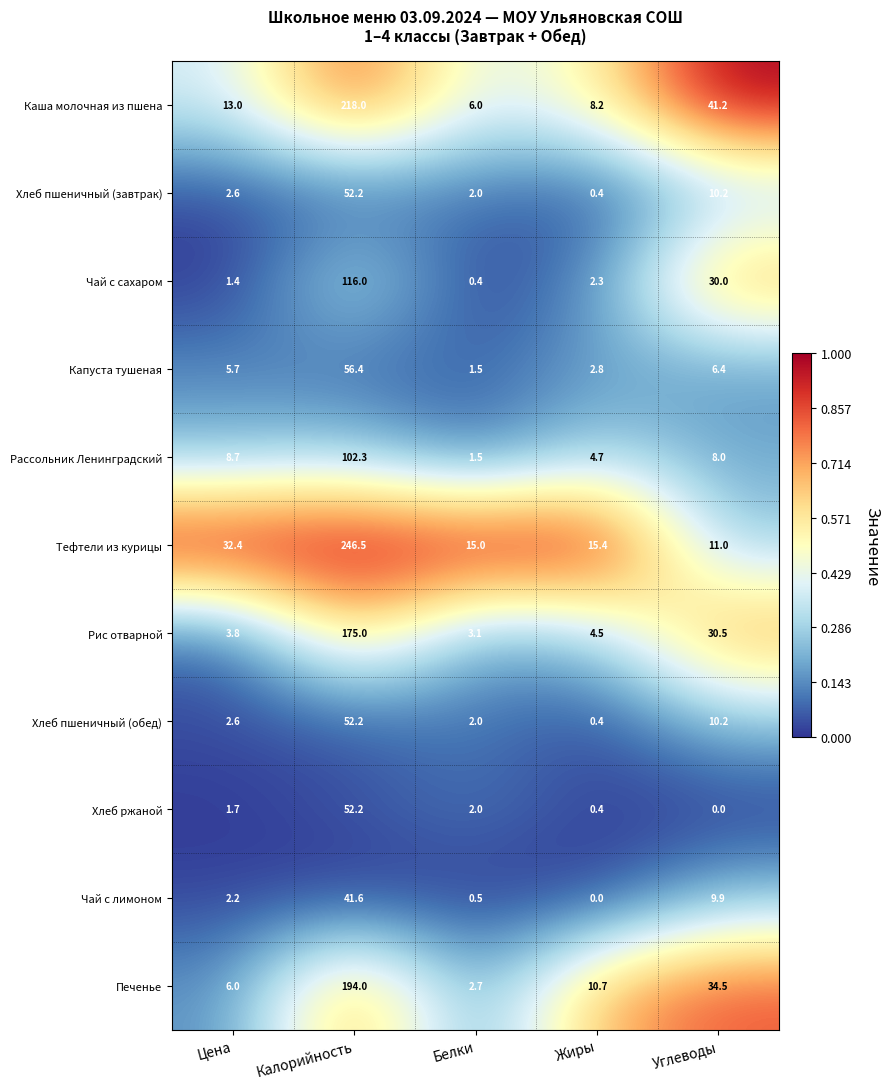

What is the average value of the Хлеб пшеничный (завтрак) series?

13.5